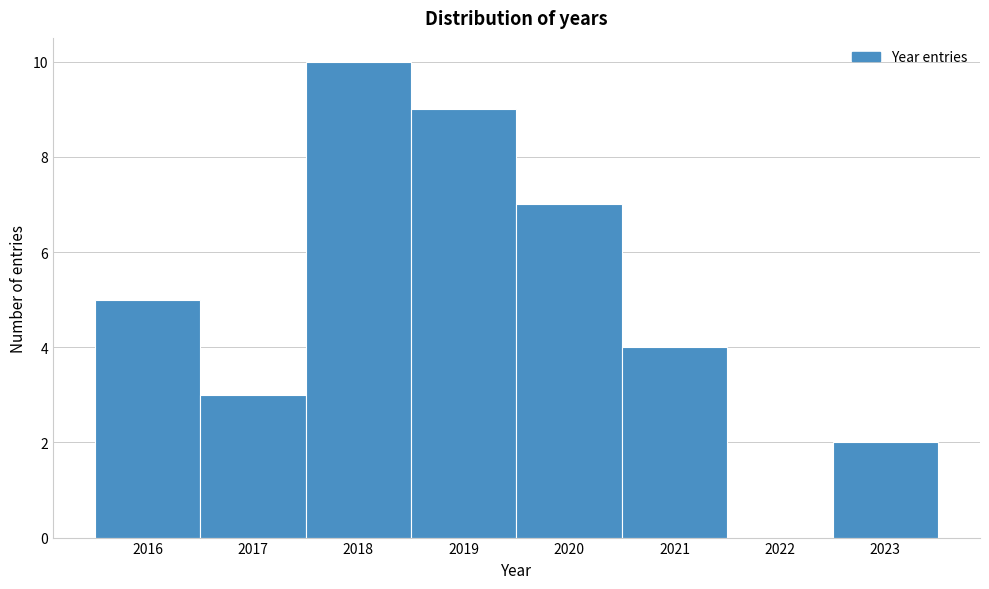

Reading left to right, list every bar in this chart as the range it spans on the x-axis followed by its height. The values are not printed on the chart, so give them approximately, as read against the axis.

2015.5 to 2016.5: 5
2016.5 to 2017.5: 3
2017.5 to 2018.5: 10
2018.5 to 2019.5: 9
2019.5 to 2020.5: 7
2020.5 to 2021.5: 4
2021.5 to 2022.5: 0
2022.5 to 2023.5: 2